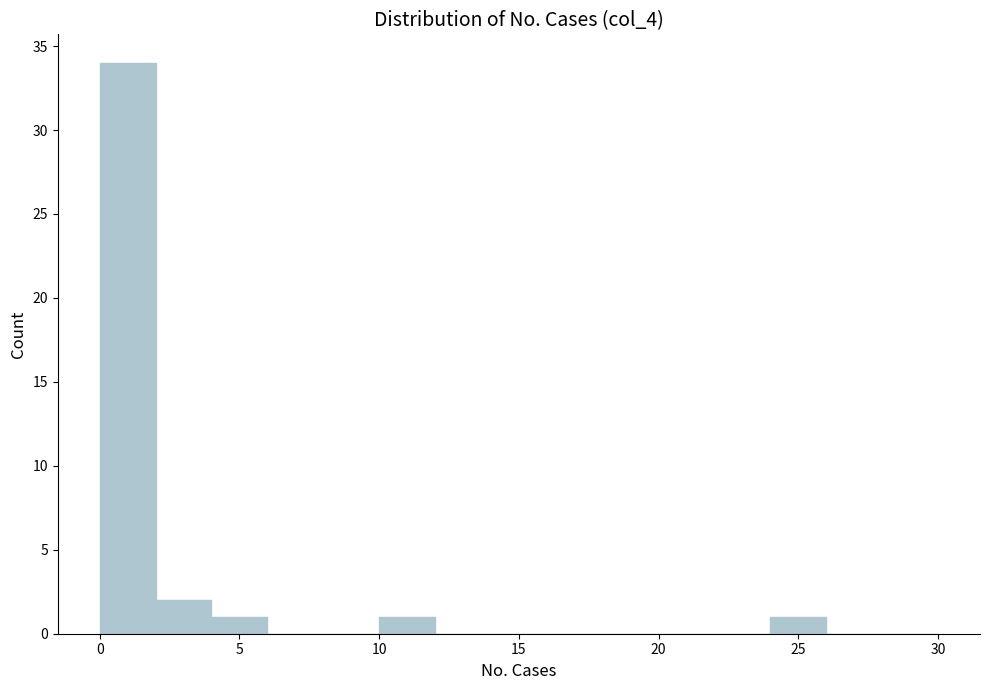

Which range on the x-axis has the tallest bar?

0 to 2